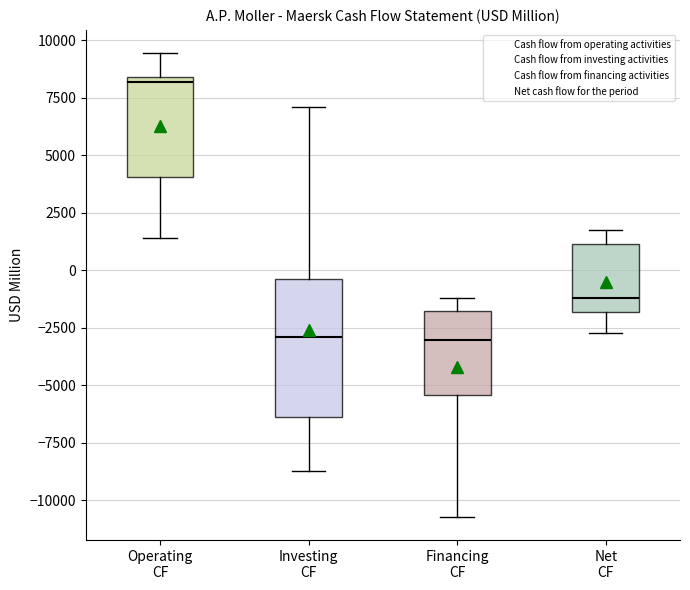

Where does the lower whisker of the box for Investing CF end on the y-axis? The values are not printed on the chart, so give them approximately, as read against the axis.

-8500